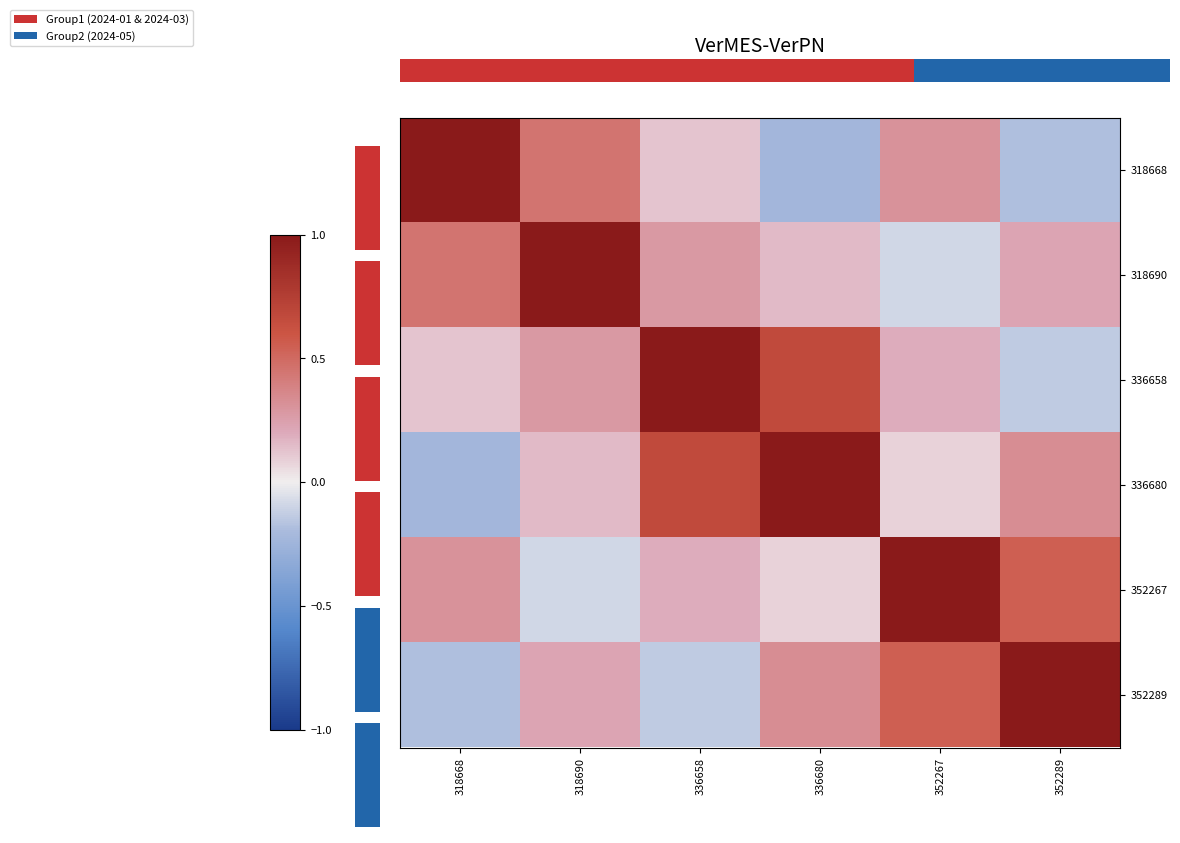

Reading left to right, list all the values displayed in this chart.

318668: 318668=1.0	318690=0.5	336658=0.1	336680=-0.2	352267=0.3	352289=-0.2
318690: 318668=0.5	318690=1.0	336658=0.3	336680=0.1	352267=-0.1	352289=0.2
336658: 318668=0.1	318690=0.3	336658=1.0	336680=0.7	352267=0.2	352289=-0.1
336680: 318668=-0.2	318690=0.1	336658=0.7	336680=1.0	352267=0.1	352289=0.3
352267: 318668=0.3	318690=-0.1	336658=0.2	336680=0.1	352267=1.0	352289=0.6
352289: 318668=-0.2	318690=0.2	336658=-0.1	336680=0.3	352267=0.6	352289=1.0